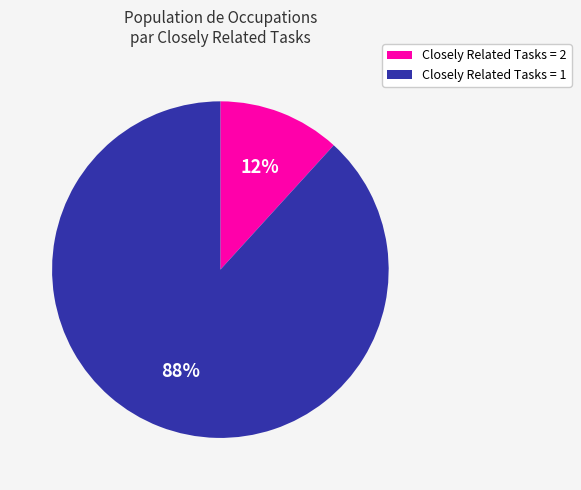

Is there any slice that represents more than half of the pie?

Yes